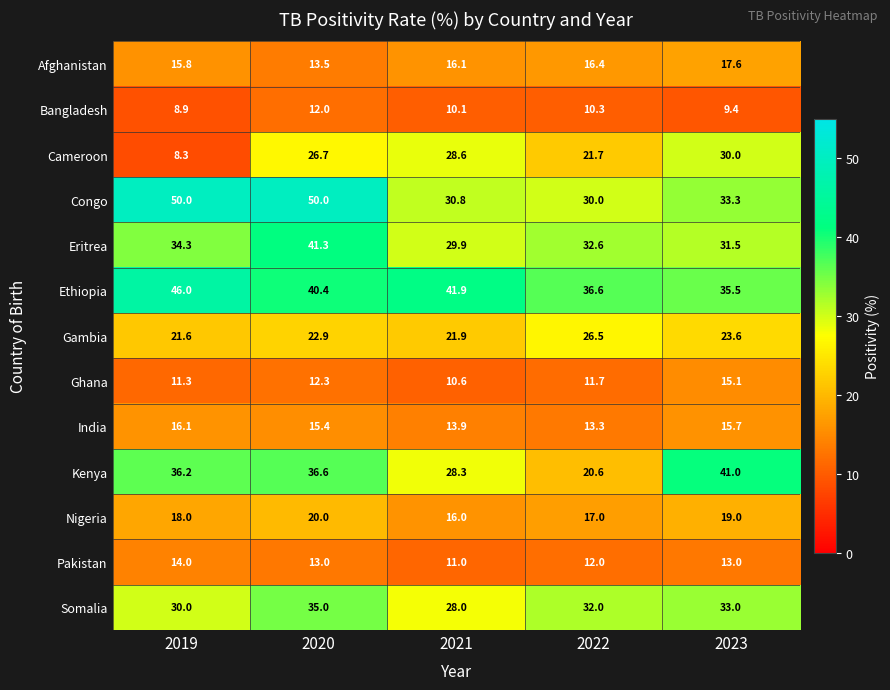

Is it true that Ethiopia equals 46.0 at 2019?

True